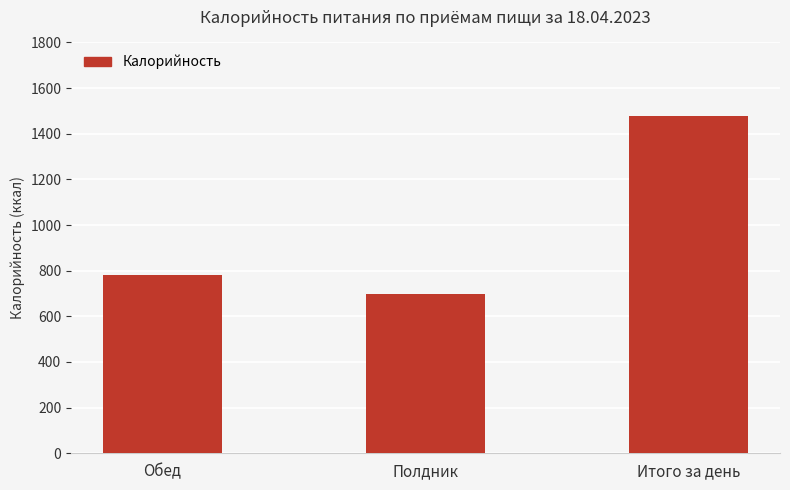

What is the ratio of the value at Итого за день to the value at Полдник?

2.1